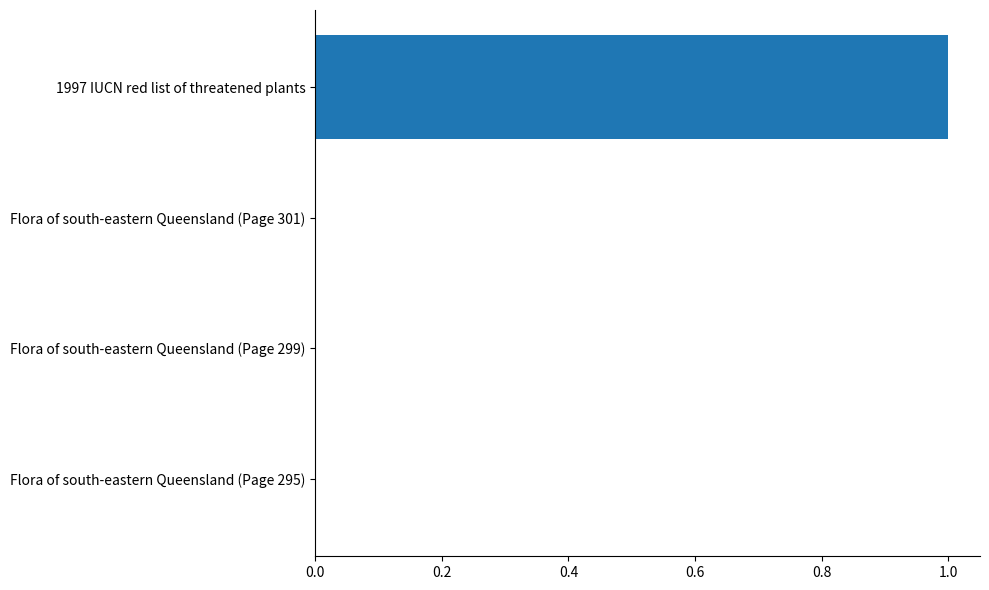

Which category has the highest value across all series?

1997 IUCN red list of threatened plants